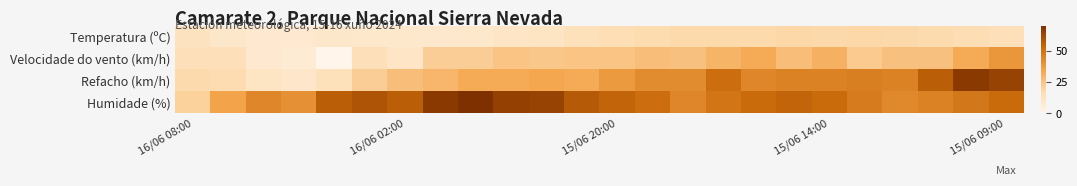

Count the number of data series in this chart.

4